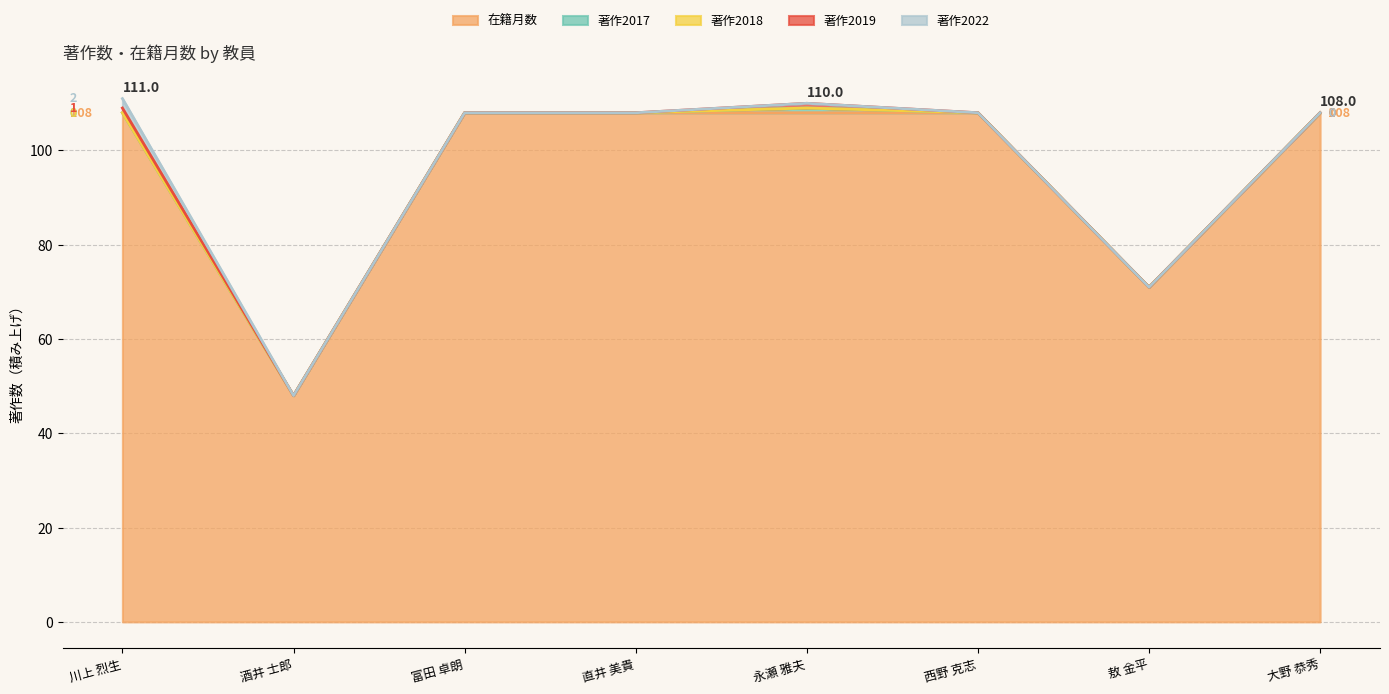

What are all the series names shown in the legend?

在籍月数, 著作2017, 著作2018, 著作2019, 著作2022